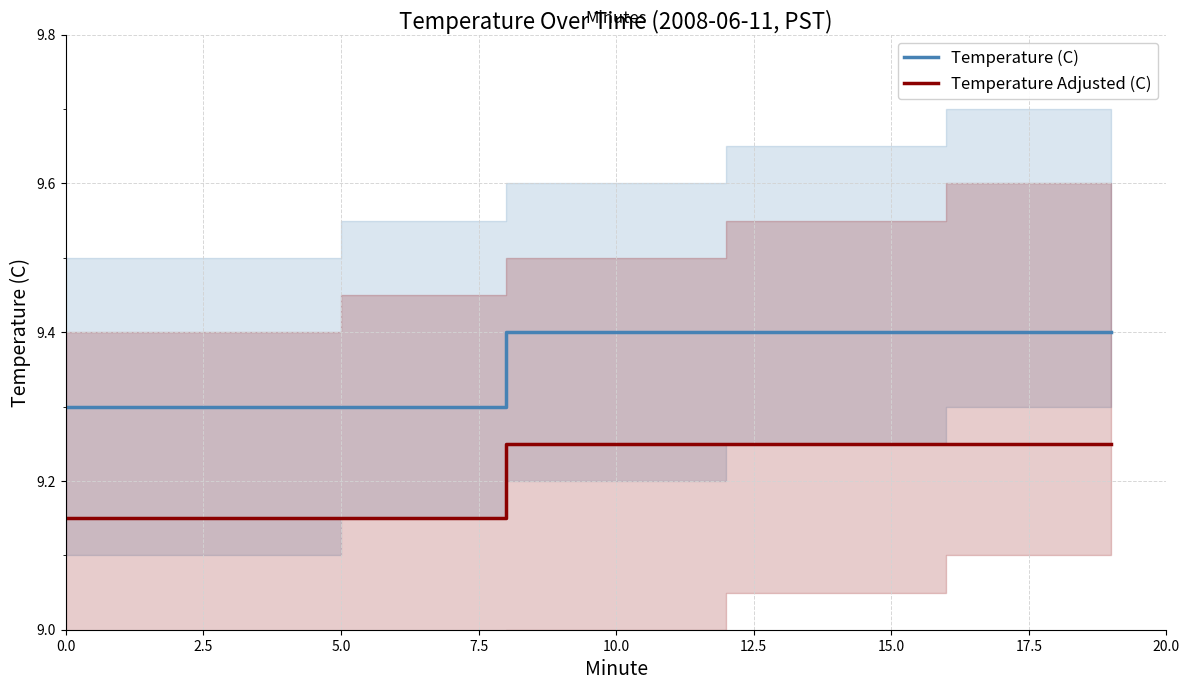

Reading left to right, extract all data points from this chart.

Temperature (C): 9.3	9.3	9.3	9.3	9.3	9.3	9.3	9.3	9.4	9.4	9.4	9.4	9.4	9.4	9.4	9.4	9.4	9.4	9.4	9.4
Temperature Adjusted (C): 9.2	9.2	9.2	9.2	9.2	9.2	9.2	9.2	9.2	9.2	9.2	9.2	9.2	9.2	9.2	9.2	9.2	9.2	9.2	9.2